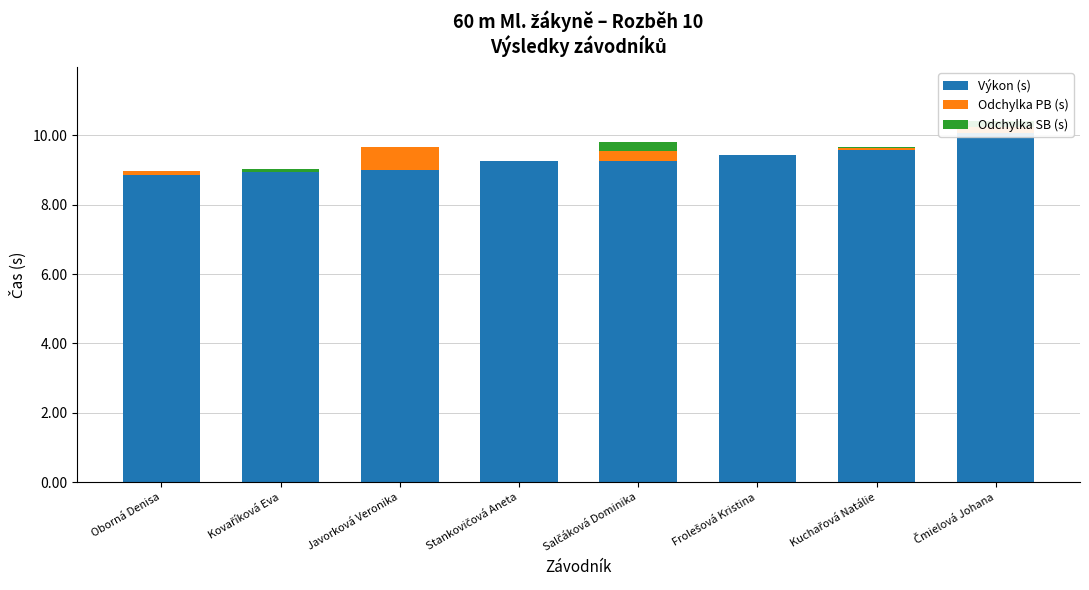

What is the sum of the Výkon (s) values at Frolešová Kristina and Kovaříková Eva?

18.4